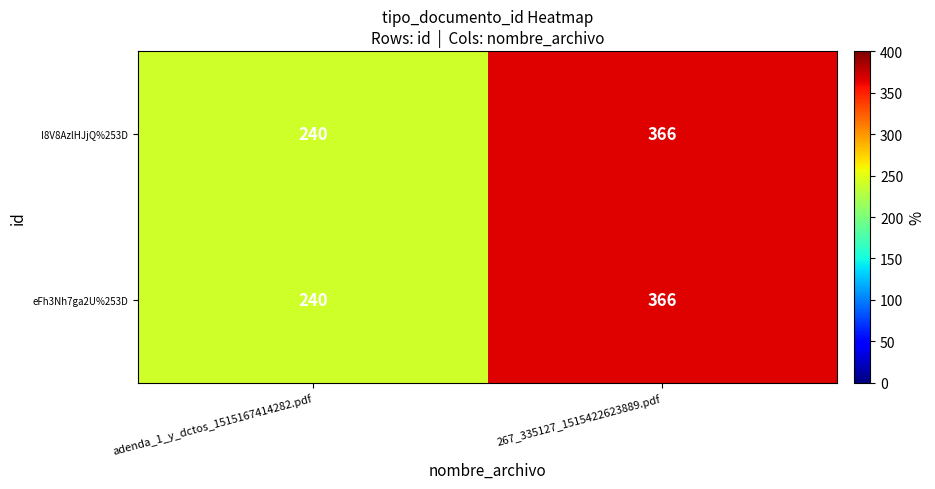

At how many categories does at least one series exceed 328?

1